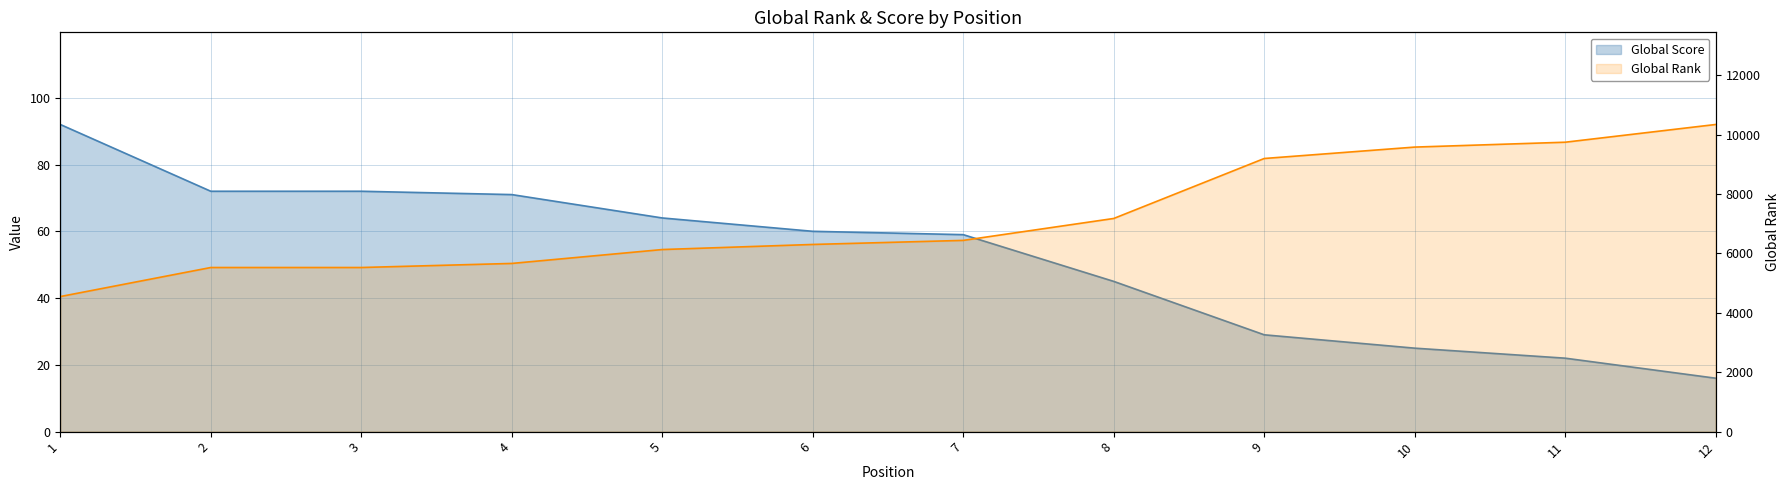

True or false: Global Score and Global Rank intersect in this chart.

False